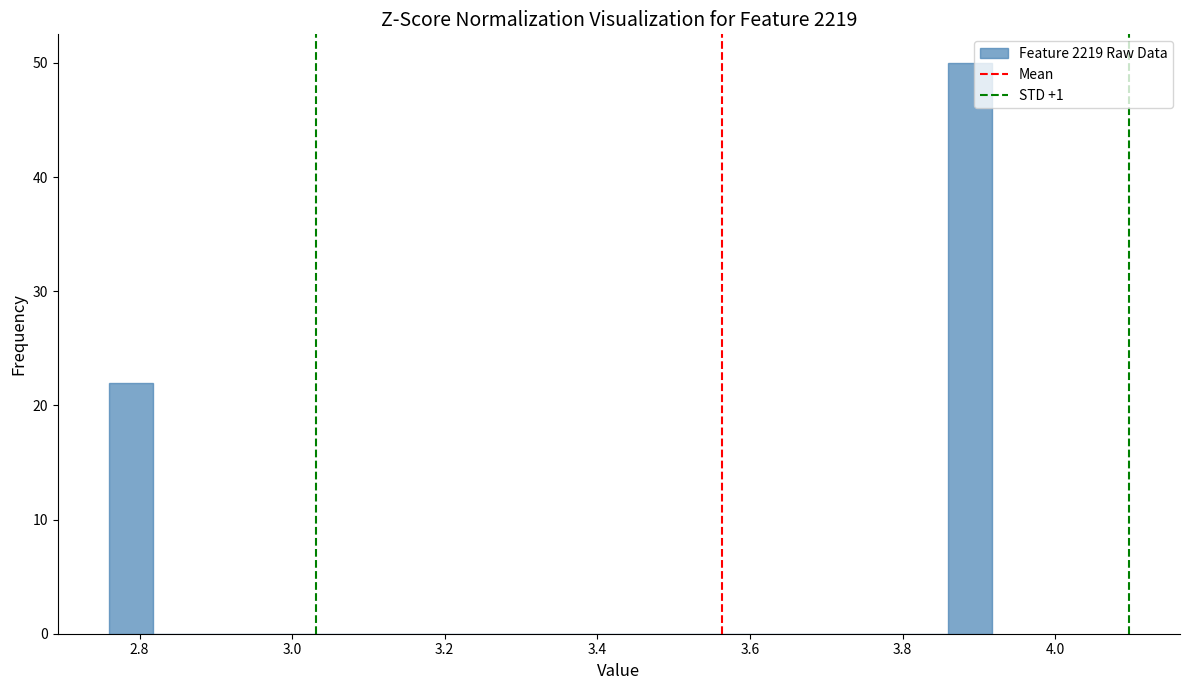

Around what value on the x-axis is the tallest bar? Give the approximate position of its centre, as read against the axis.

3.88